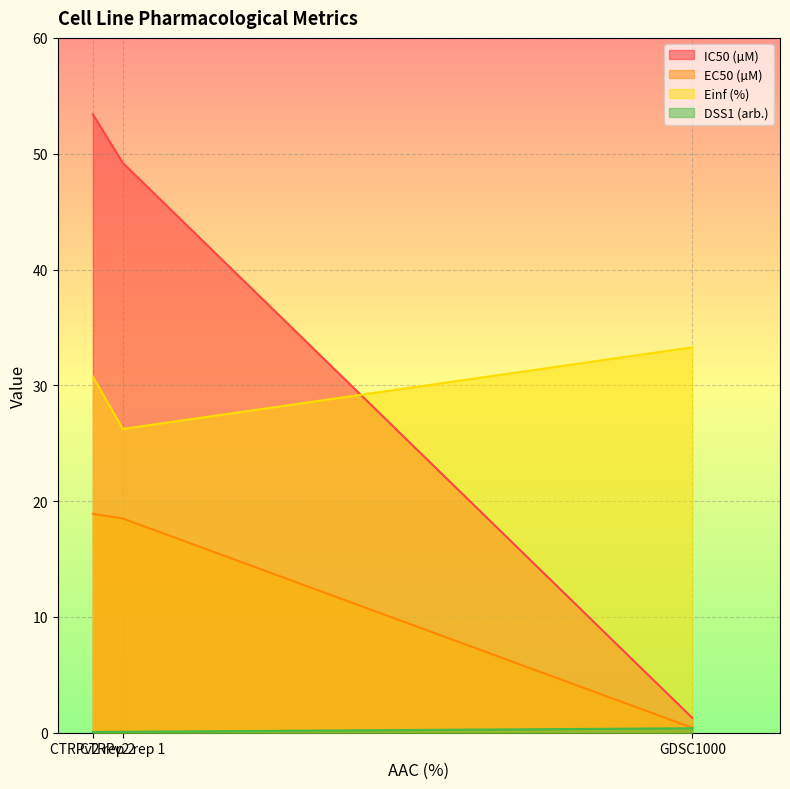

What value does the IC50 (µM) series have at CTRPv2 rep 1?

49.2